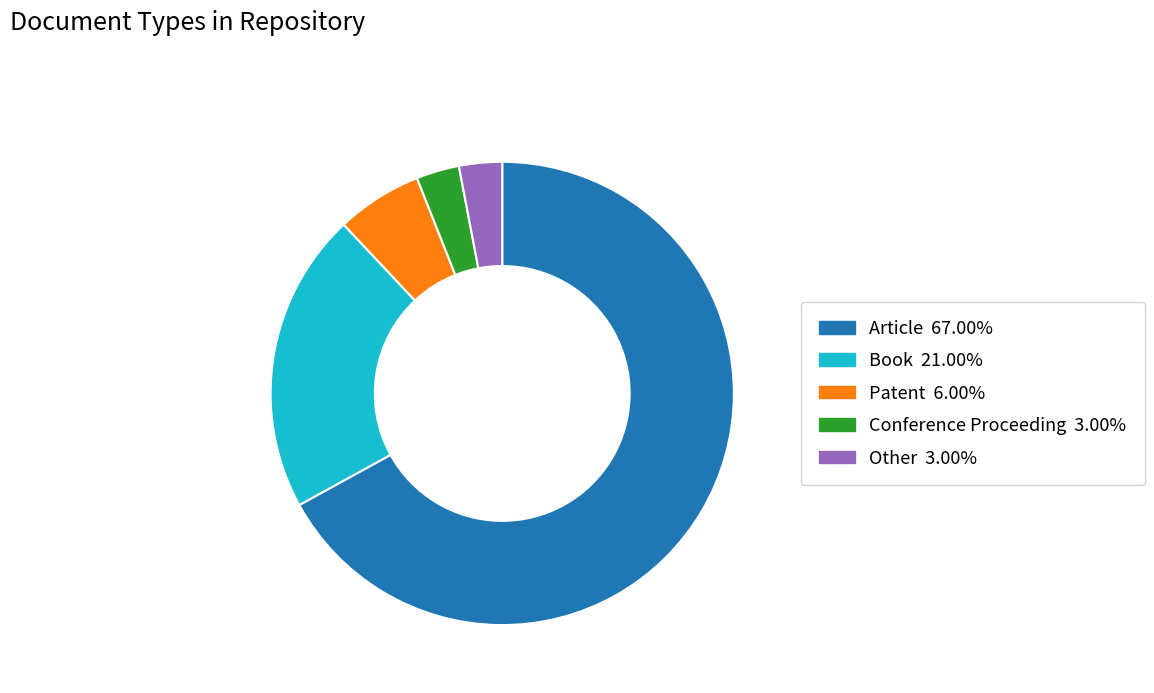

Between Conference Proceeding and Article, which is larger?

Article